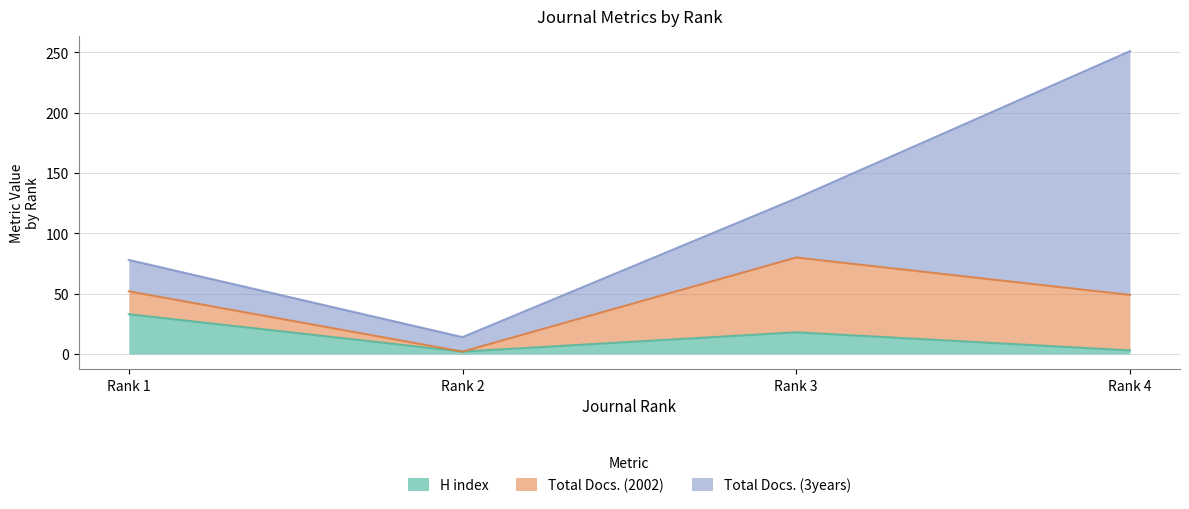

How many lines are shown in the chart?

3